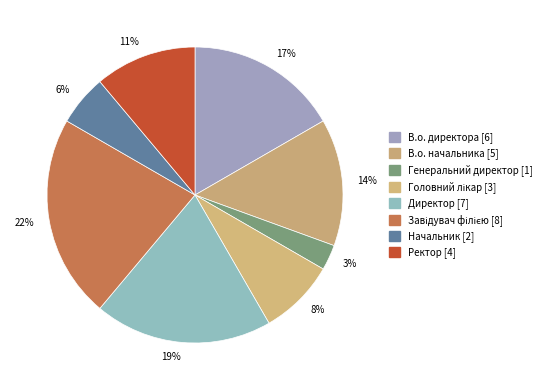

What is the total percentage of Директор and Ректор?

30.6%